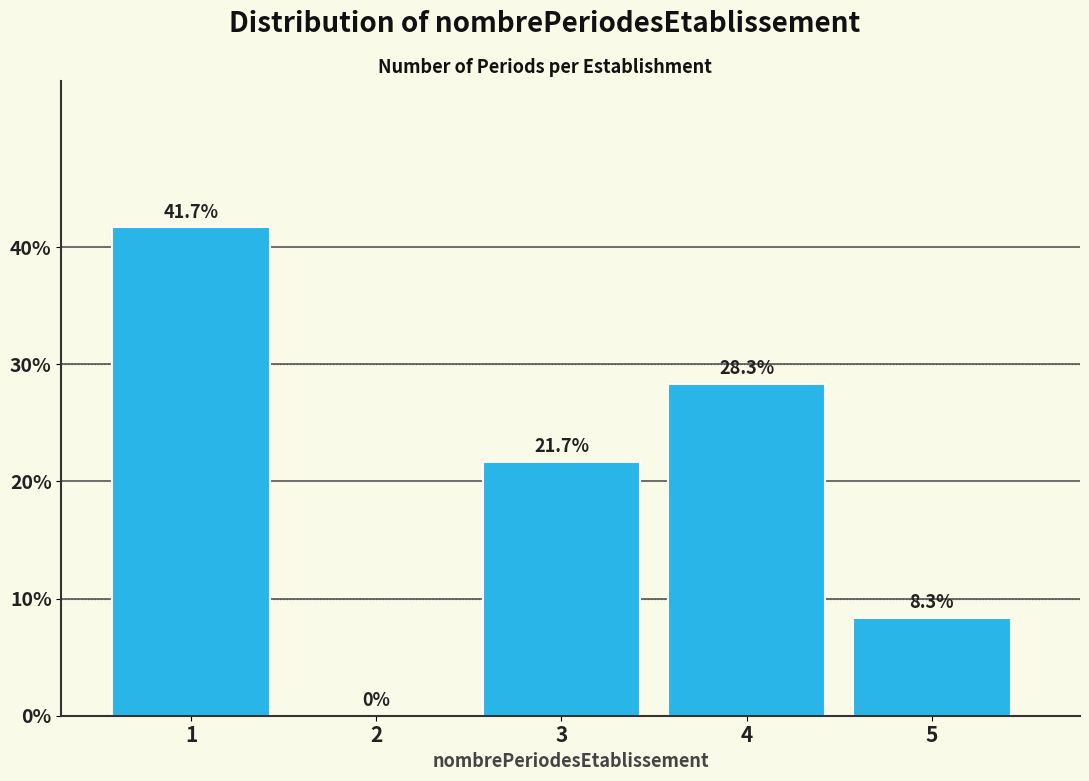

Reading left to right, list all the values displayed in this chart.

1=41.7	2=0.0	3=21.7	4=28.3	5=8.3